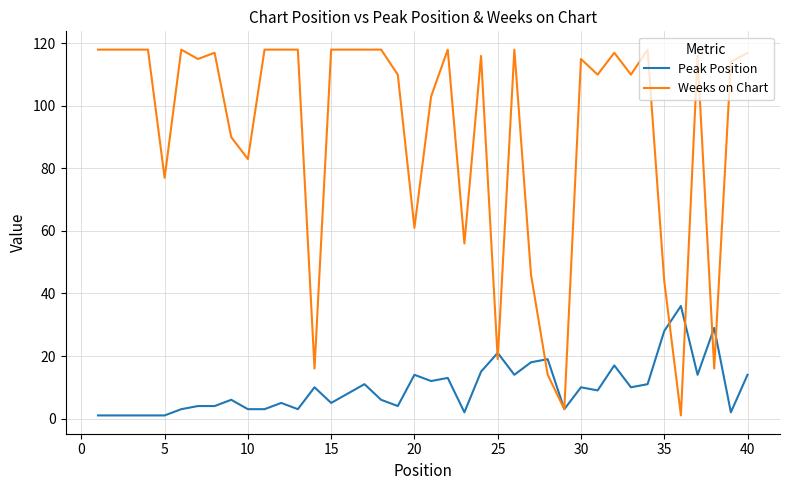

Rank the series by their maximum value, from lowest to highest.

Peak Position, Weeks on Chart